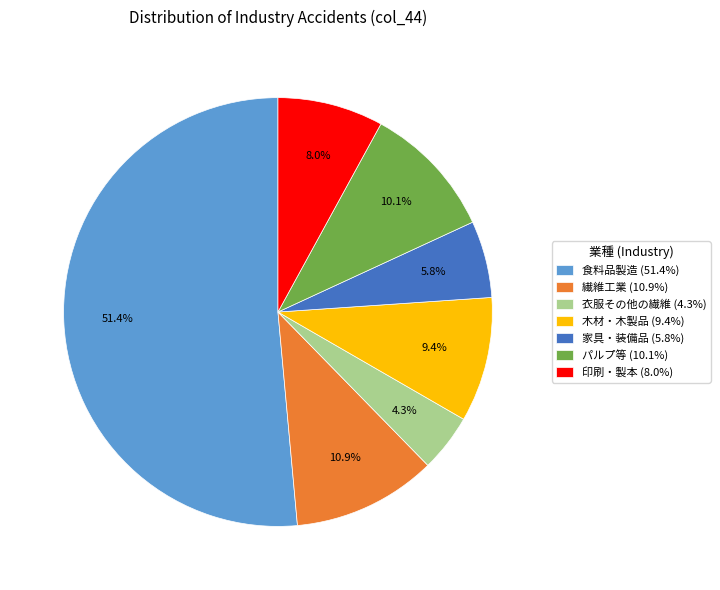

What is the total percentage of 家具・装備品 and パルプ等?

15.9%